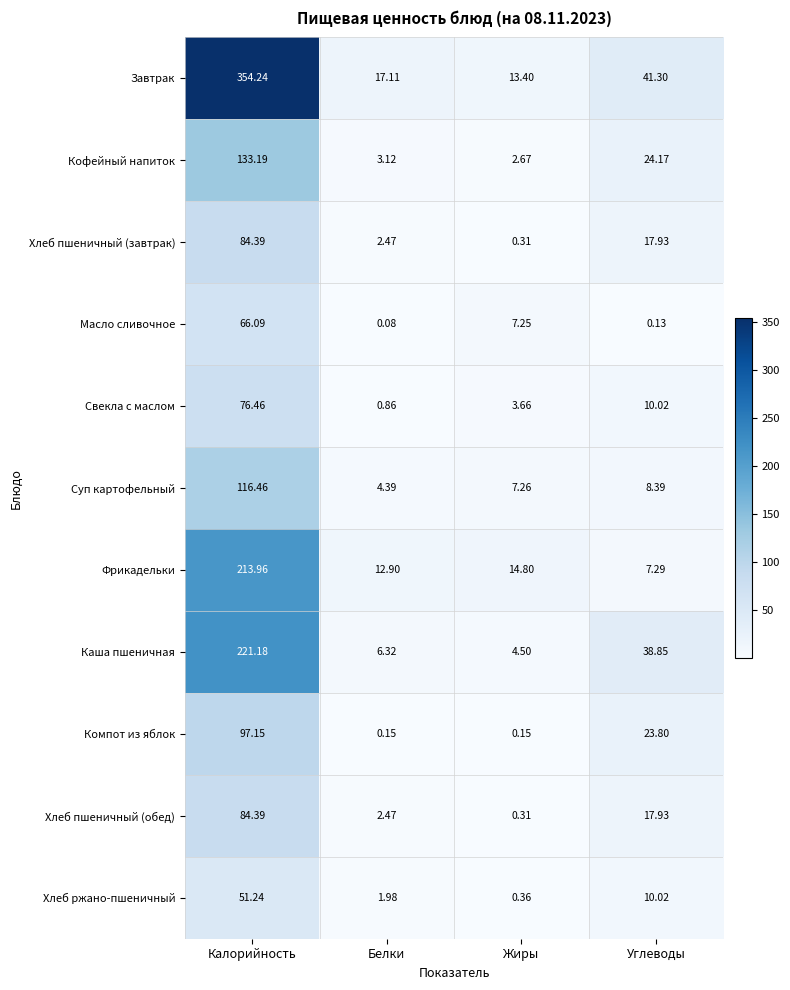

Between Калорийность and Углеводы, which series saw the biggest shift?

Завтрак